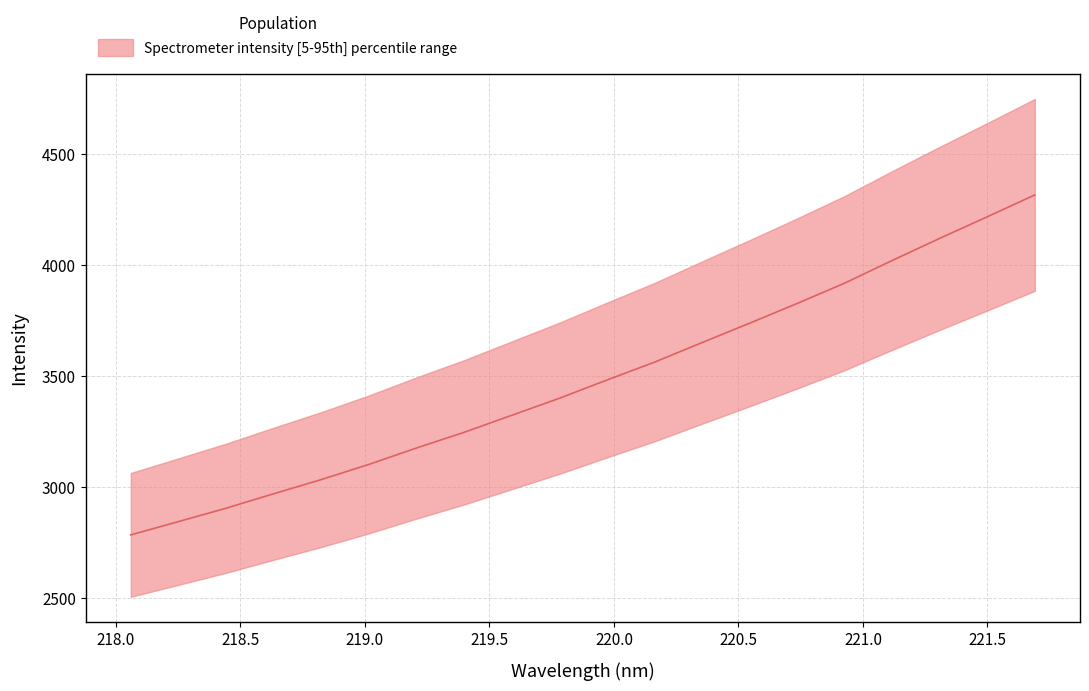

What is the change in value from 220.1623 to 220.9264?

+355.8